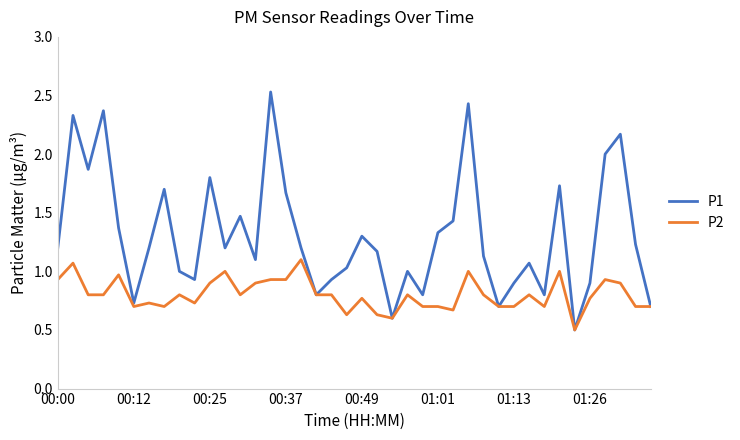

Which series has the largest total across all categories?

P1